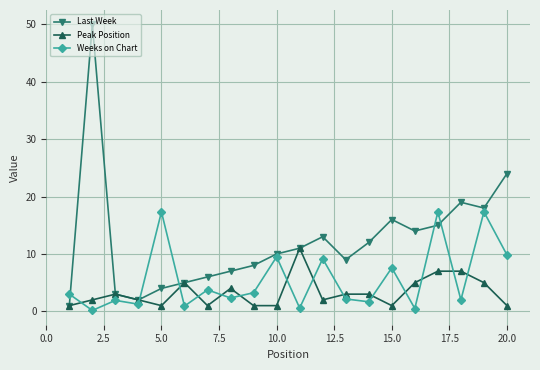

List the series in order of their peak value, lowest first.

Peak Position, Weeks on Chart, Last Week